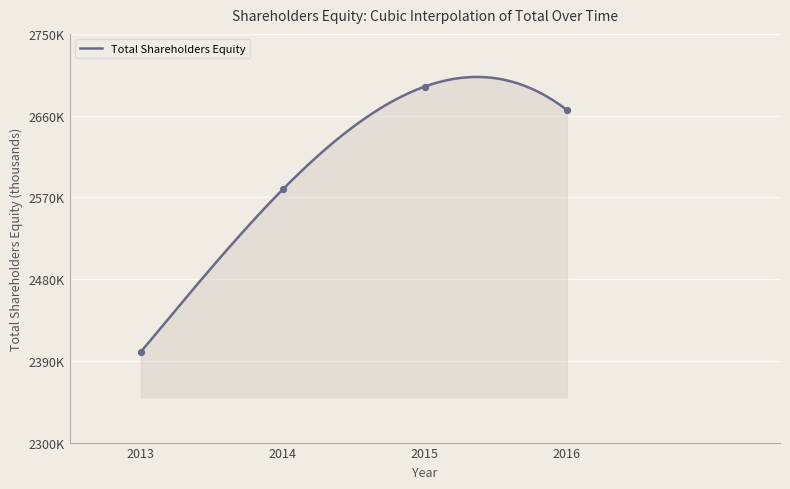

Approximately how many times larger is the value at 2014 compared to 2016?

1.0